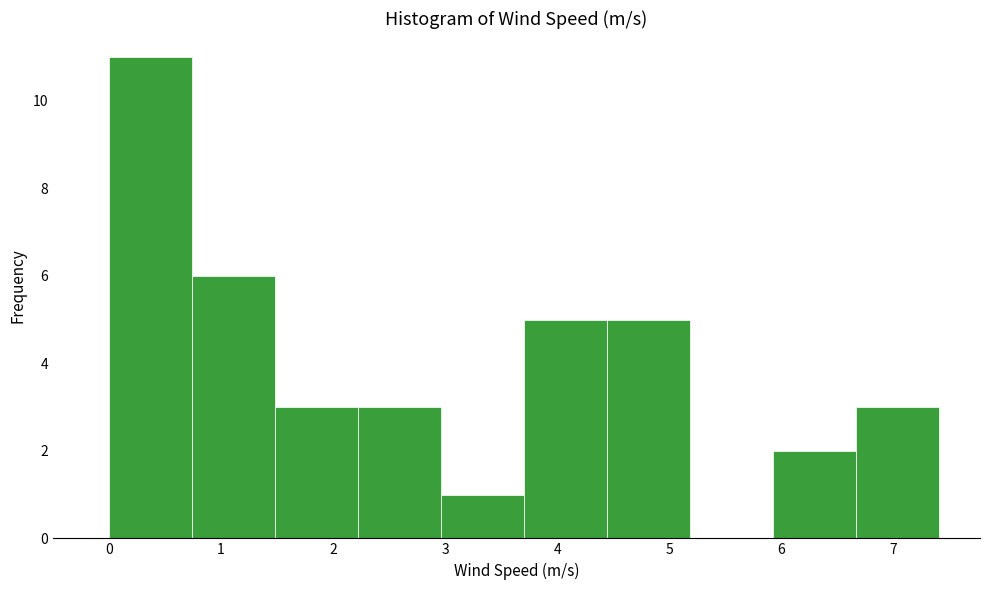

How tall is the bar that spans 5.92 to 6.66 on the x-axis? Neither the bar edges nor the heights are printed on the chart, so give them approximately, as read against the axes.

2